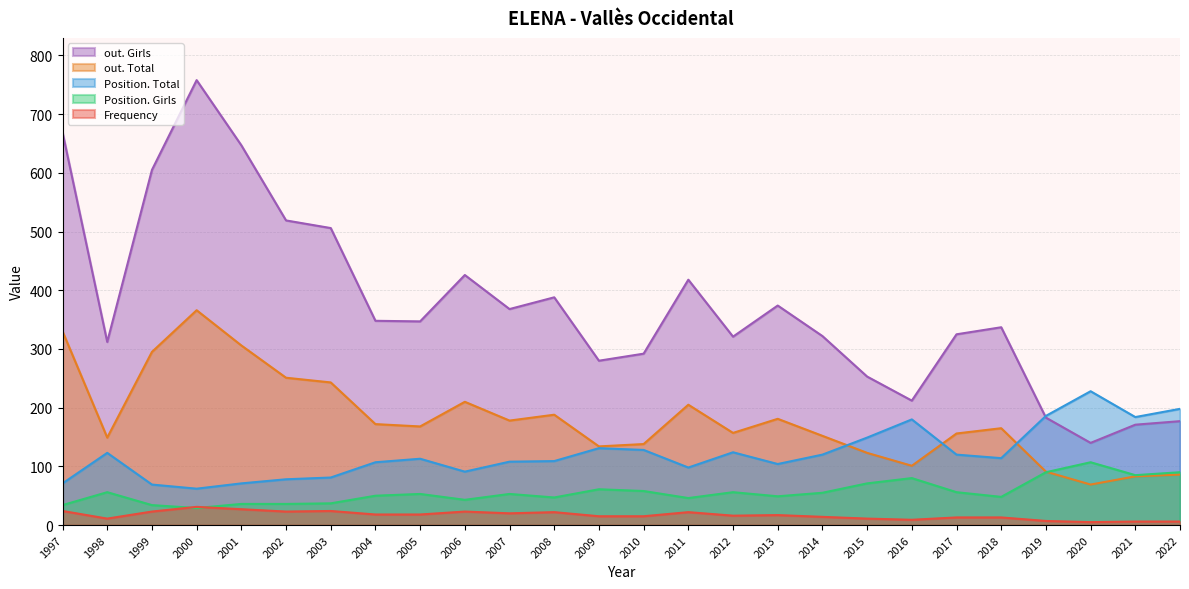

The out. Girls series shows 223 at 2001. True or false?

False